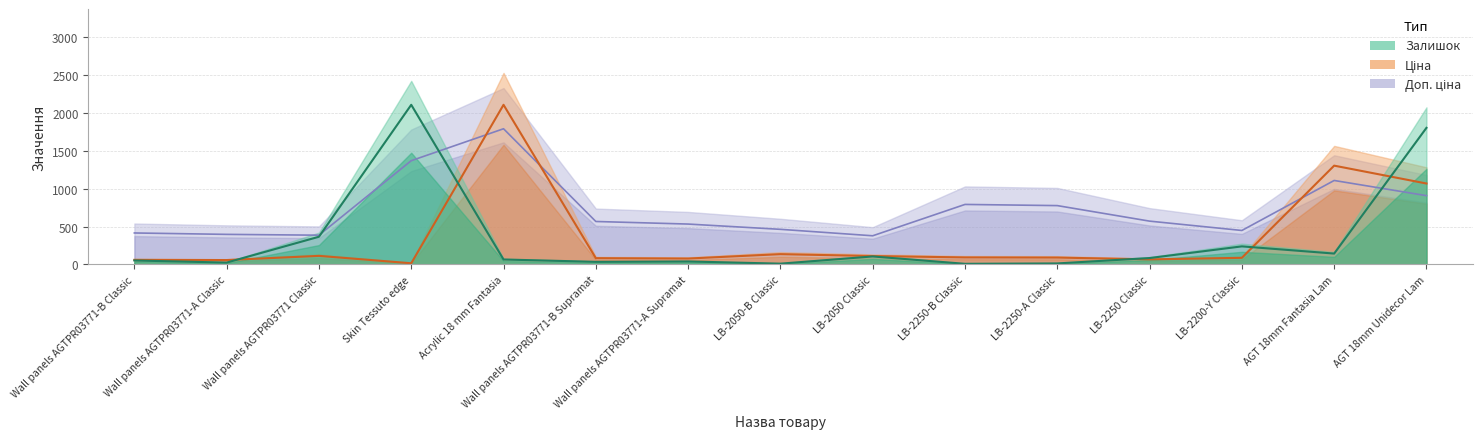

What is the spread (max minus min) of values at LB-2200-Y Classic?

360.8